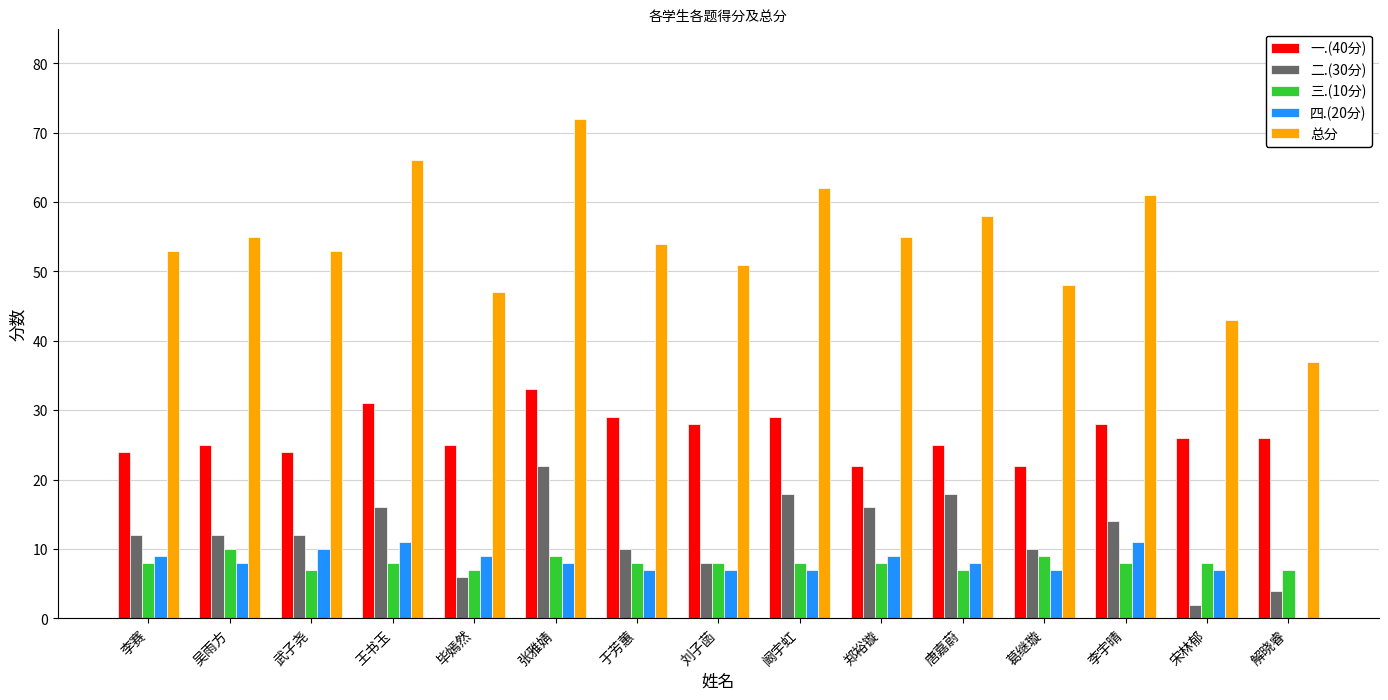

Reading left to right, extract all data points from this chart.

一.(40分): 24	25	24	31	25	33	29	28	29	22	25	22	28	26	26
二.(30分): 12	12	12	16	6	22	10	8	18	16	18	10	14	2	4
三.(10分): 8	10	7	8	7	9	8	8	8	8	7	9	8	8	7
四.(20分): 9	8	10	11	9	8	7	7	7	9	8	7	11	7	0
总分: 53	55	53	66	47	72	54	51	62	55	58	48	61	43	37